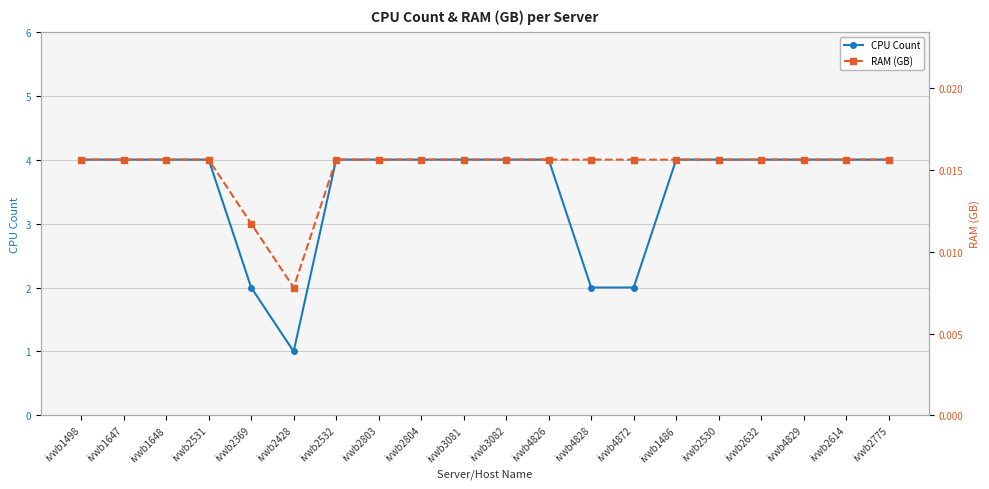

True or false: CPU Count has a value of 1.8 at ivwb2614.

False